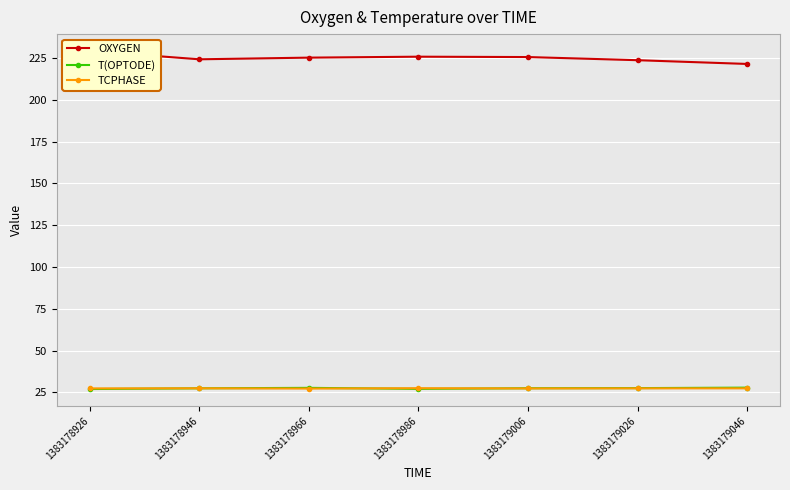

How many interior local peaks does the TCPHASE series have?

3